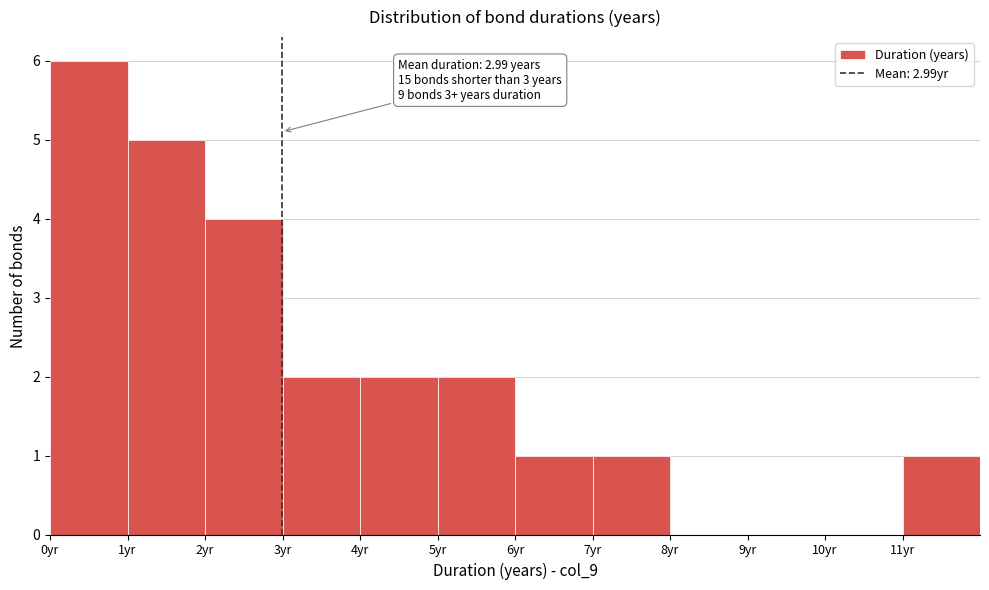

Which range on the x-axis has the tallest bar?

0 to 1